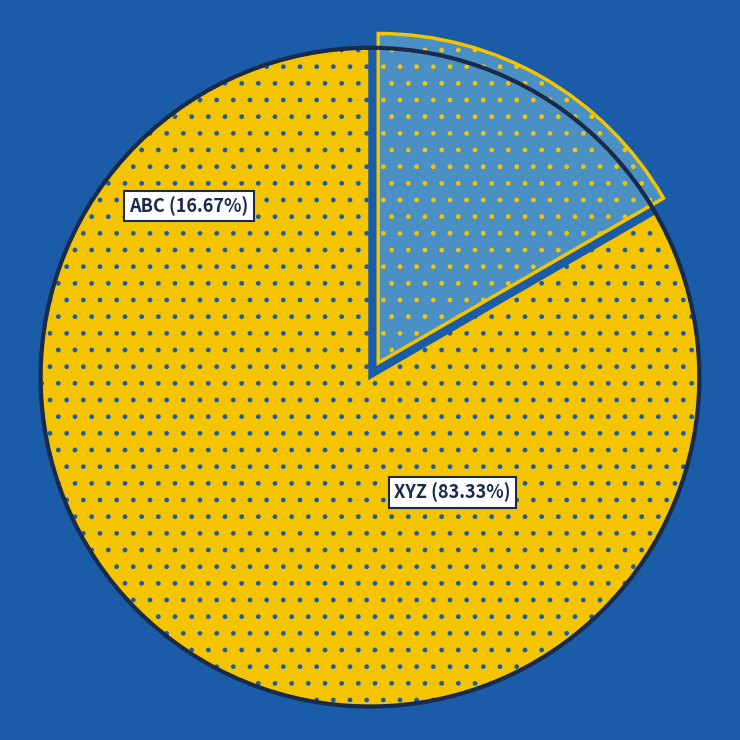

Is it true that XYZ is 83% of the pie?

True